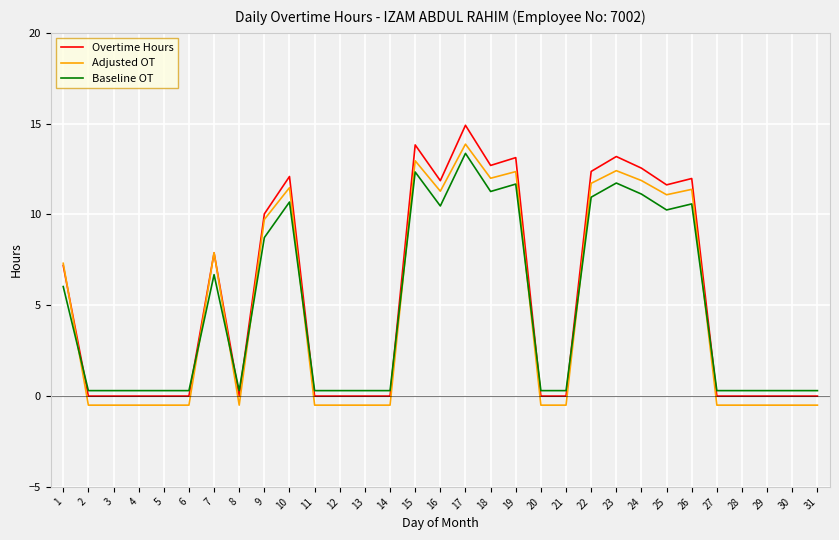

Which series has the largest range (max minus min)?

Overtime Hours